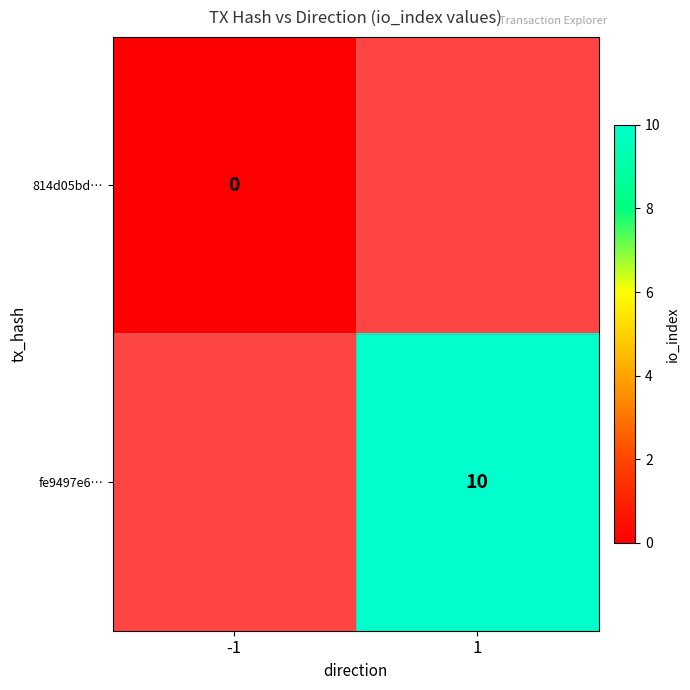

True or false: fe9497e6… has a value of 10 at 1.

True